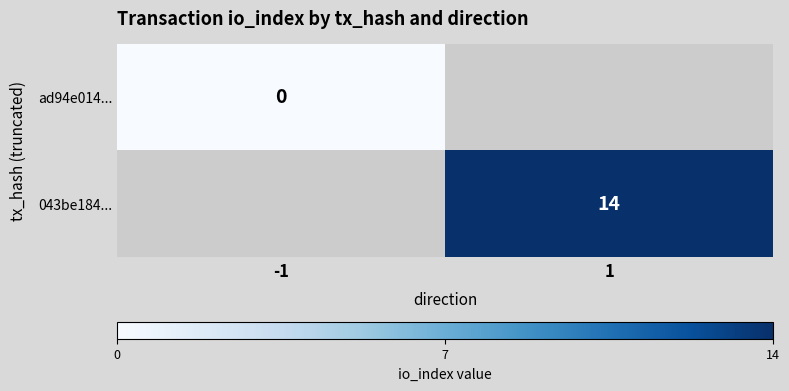

True or false: 043be184... has a value of 14 at 1.

True